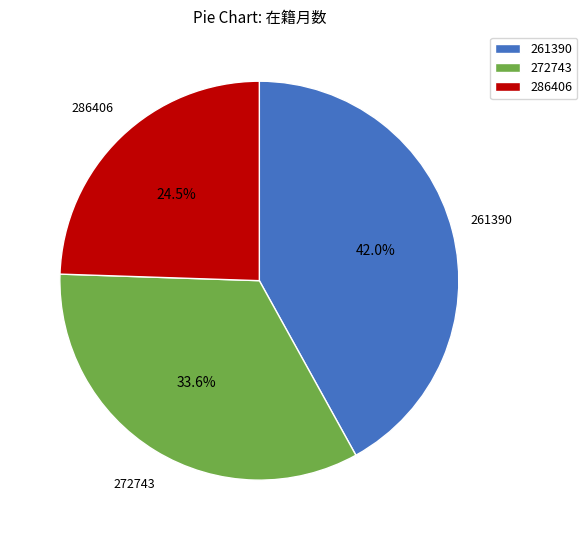

Which slice is the smallest?

286406